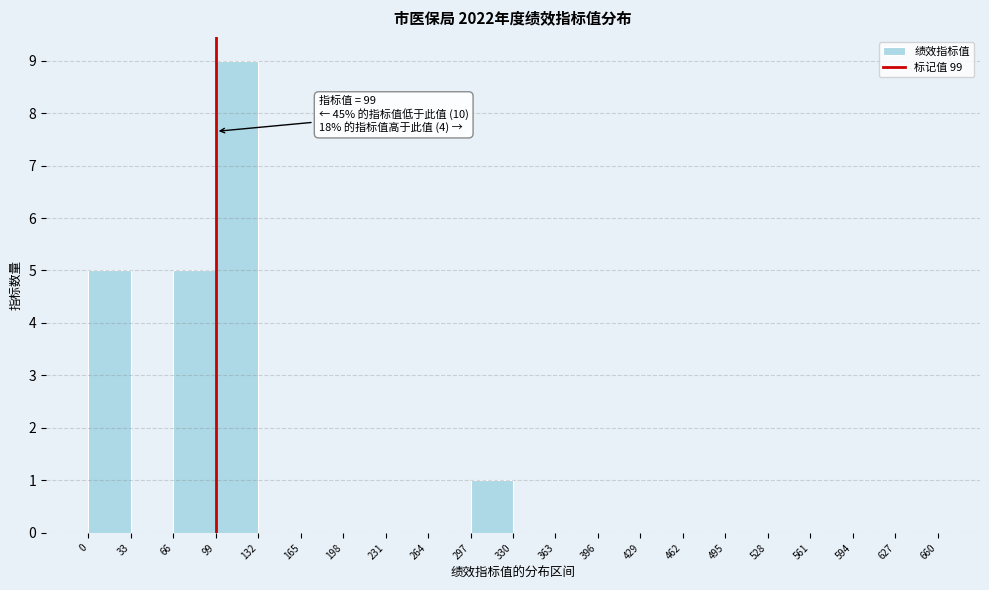

Which range on the x-axis has the tallest bar?

99 to 132